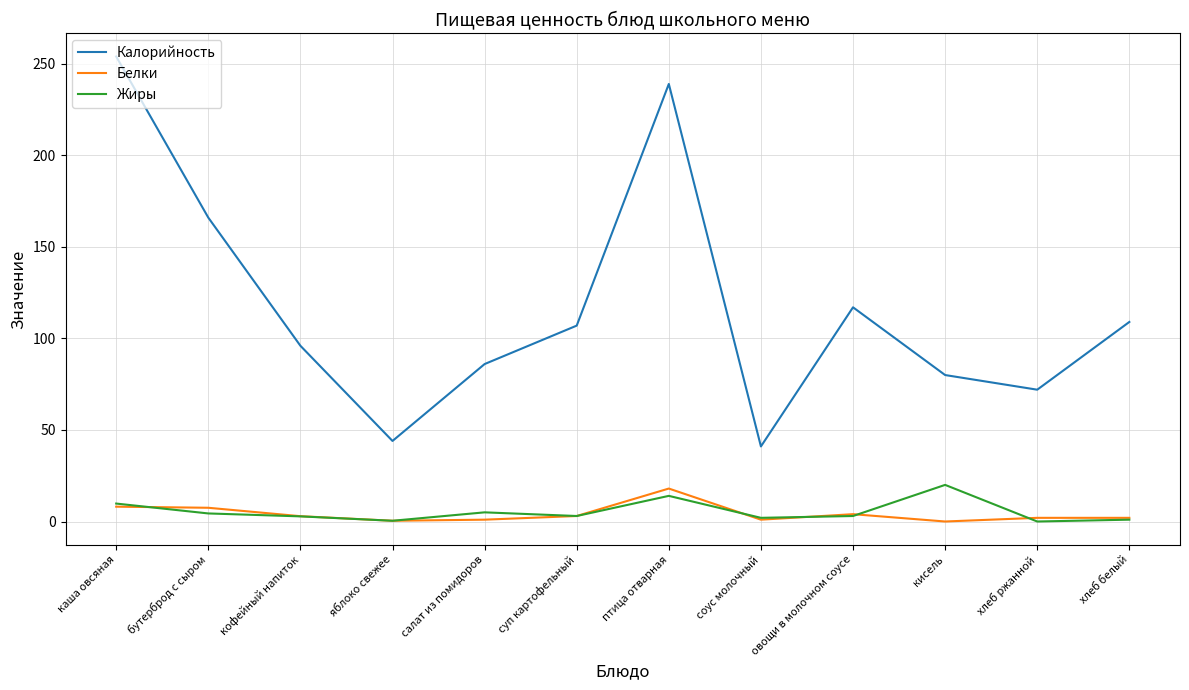

True or false: Калорийность and Жиры intersect in this chart.

False